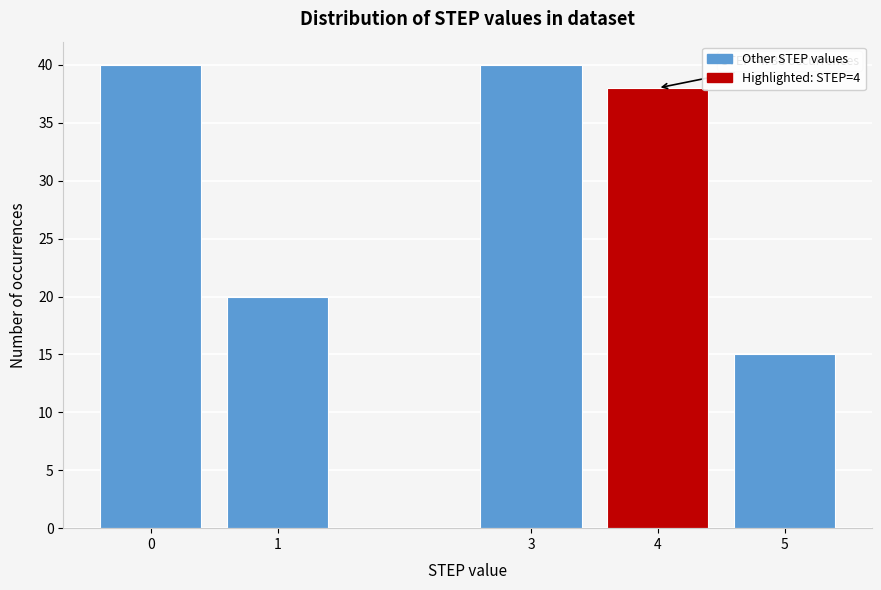

Reading right to left, transcribe all the data shown in this chart.

15	38	40	20	40